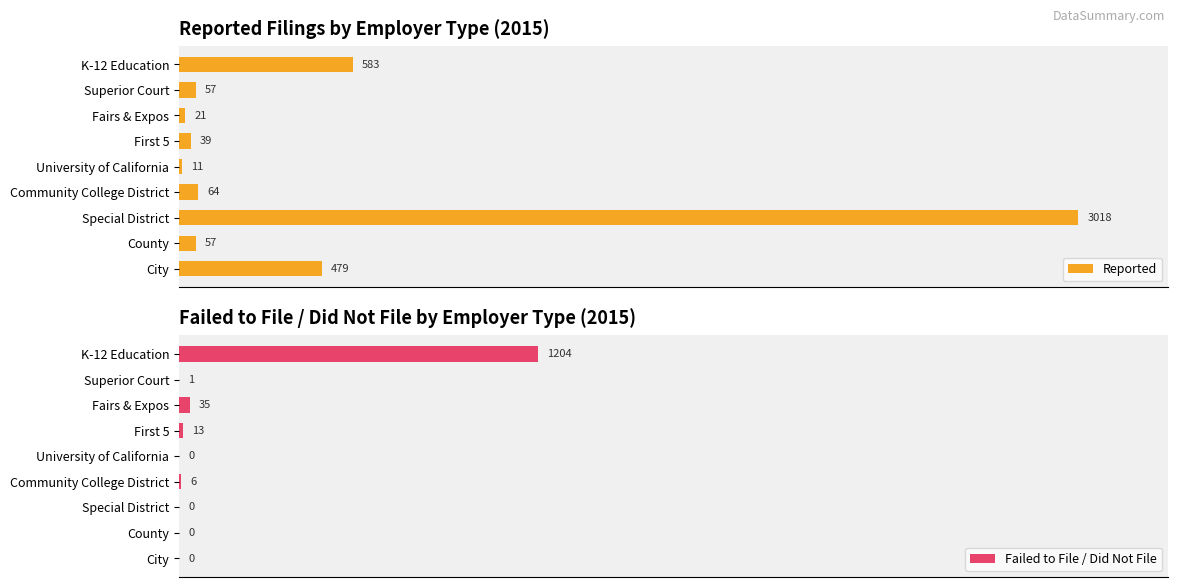

At which label does Reported reach its peak?

Special District